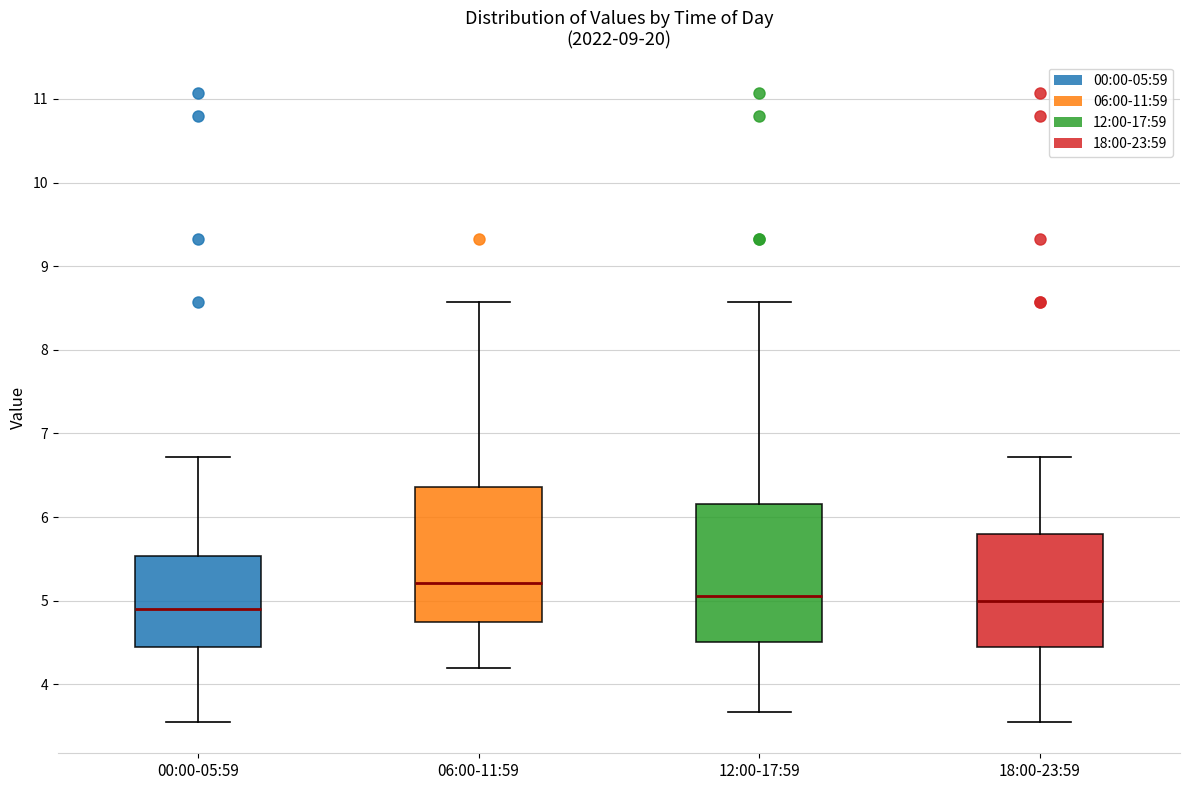

Reading left to right, transcribe this box plot: for each box, give where its median line is, the range the box spans, and where its two whiskers end, as read against the y-axis. The values are not printed on the chart, so give them approximately, as read against the axis.

00:00-05:59: median 4.9, box 4.5 to 5.5, whiskers 3.6 to 6.7
06:00-11:59: median 5.2, box 4.8 to 6.4, whiskers 4.2 to 8.6
12:00-17:59: median 5.1, box 4.5 to 6.2, whiskers 3.7 to 8.6
18:00-23:59: median 5.0, box 4.5 to 5.8, whiskers 3.6 to 6.7